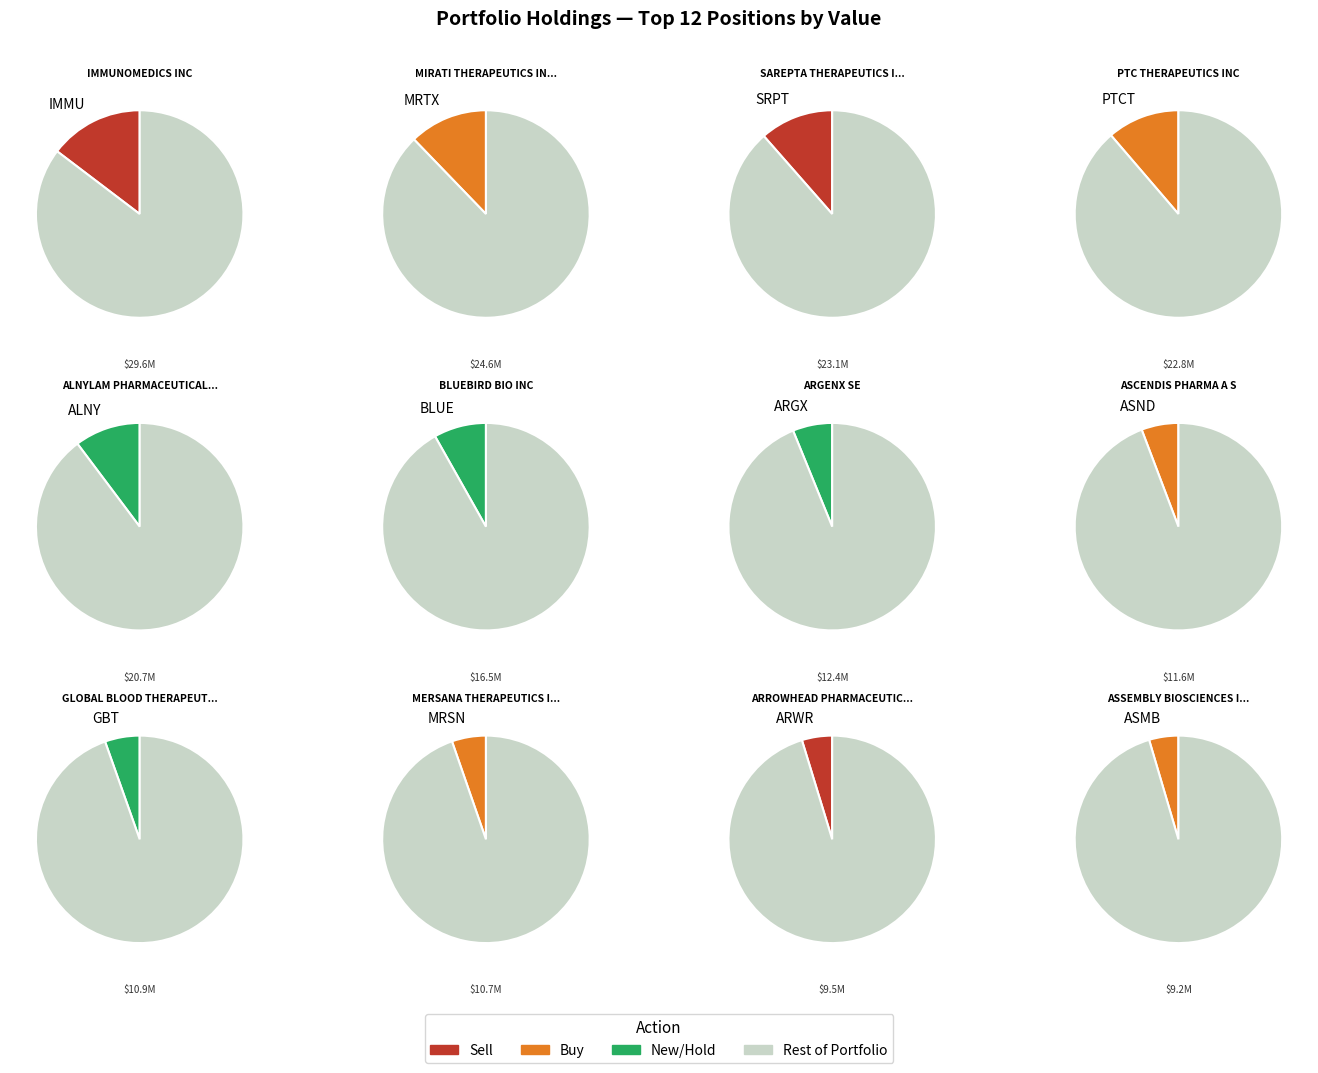

What is the largest slice in the pie chart?

IMMUNOMEDICS INC